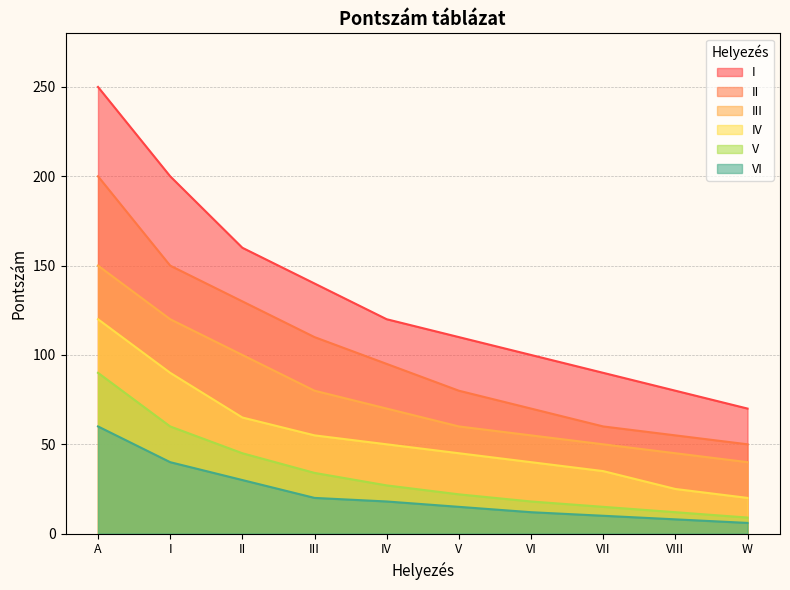

What is the difference between the I values at VIII and VI?

20